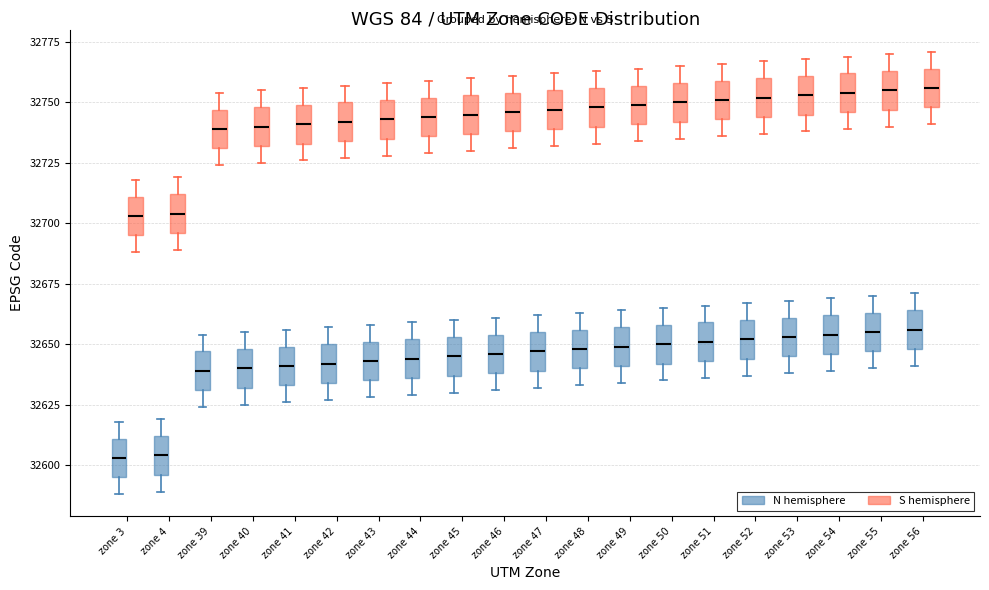

Reading left to right, read every box against the y-axis: the position of its median line, the range the box covers, and the ends of its whiskers. The values are not printed on the chart, so give them approximately, as read against the axis.

zone 3 (N hemisphere): median 32605, box 32595 to 32610, whiskers 32590 to 32620
zone 3 (S hemisphere): median 32705, box 32695 to 32710, whiskers 32690 to 32720
zone 4 (N hemisphere): median 32605, box 32595 to 32610, whiskers 32590 to 32620
zone 4 (S hemisphere): median 32705, box 32695 to 32710, whiskers 32690 to 32720
zone 39 (N hemisphere): median 32640, box 32630 to 32645, whiskers 32625 to 32655
zone 39 (S hemisphere): median 32740, box 32730 to 32745, whiskers 32725 to 32755
zone 40 (N hemisphere): median 32640, box 32630 to 32650, whiskers 32625 to 32655
zone 40 (S hemisphere): median 32740, box 32730 to 32750, whiskers 32725 to 32755
zone 41 (N hemisphere): median 32640, box 32635 to 32650, whiskers 32625 to 32655
zone 41 (S hemisphere): median 32740, box 32735 to 32750, whiskers 32725 to 32755
zone 42 (N hemisphere): median 32640, box 32635 to 32650, whiskers 32625 to 32655
zone 42 (S hemisphere): median 32740, box 32735 to 32750, whiskers 32725 to 32755
zone 43 (N hemisphere): median 32645, box 32635 to 32650, whiskers 32630 to 32660
zone 43 (S hemisphere): median 32745, box 32735 to 32750, whiskers 32730 to 32760
zone 44 (N hemisphere): median 32645, box 32635 to 32650, whiskers 32630 to 32660
zone 44 (S hemisphere): median 32745, box 32735 to 32750, whiskers 32730 to 32760
zone 45 (N hemisphere): median 32645, box 32635 to 32655, whiskers 32630 to 32660
zone 45 (S hemisphere): median 32745, box 32735 to 32755, whiskers 32730 to 32760
zone 46 (N hemisphere): median 32645, box 32640 to 32655, whiskers 32630 to 32660
zone 46 (S hemisphere): median 32745, box 32740 to 32755, whiskers 32730 to 32760
zone 47 (N hemisphere): median 32645, box 32640 to 32655, whiskers 32630 to 32660
zone 47 (S hemisphere): median 32745, box 32740 to 32755, whiskers 32730 to 32760
zone 48 (N hemisphere): median 32650, box 32640 to 32655, whiskers 32635 to 32665
zone 48 (S hemisphere): median 32750, box 32740 to 32755, whiskers 32735 to 32765
zone 49 (N hemisphere): median 32650, box 32640 to 32655, whiskers 32635 to 32665
zone 49 (S hemisphere): median 32750, box 32740 to 32755, whiskers 32735 to 32765
zone 50 (N hemisphere): median 32650, box 32640 to 32660, whiskers 32635 to 32665
zone 50 (S hemisphere): median 32750, box 32740 to 32760, whiskers 32735 to 32765
zone 51 (N hemisphere): median 32650, box 32645 to 32660, whiskers 32635 to 32665
zone 51 (S hemisphere): median 32750, box 32745 to 32760, whiskers 32735 to 32765
zone 52 (N hemisphere): median 32650, box 32645 to 32660, whiskers 32635 to 32665
zone 52 (S hemisphere): median 32750, box 32745 to 32760, whiskers 32735 to 32765
zone 53 (N hemisphere): median 32655, box 32645 to 32660, whiskers 32640 to 32670
zone 53 (S hemisphere): median 32755, box 32745 to 32760, whiskers 32740 to 32770
zone 54 (N hemisphere): median 32655, box 32645 to 32660, whiskers 32640 to 32670
zone 54 (S hemisphere): median 32755, box 32745 to 32760, whiskers 32740 to 32770
zone 55 (N hemisphere): median 32655, box 32645 to 32665, whiskers 32640 to 32670
zone 55 (S hemisphere): median 32755, box 32745 to 32765, whiskers 32740 to 32770
zone 56 (N hemisphere): median 32655, box 32650 to 32665, whiskers 32640 to 32670
zone 56 (S hemisphere): median 32755, box 32750 to 32765, whiskers 32740 to 32770